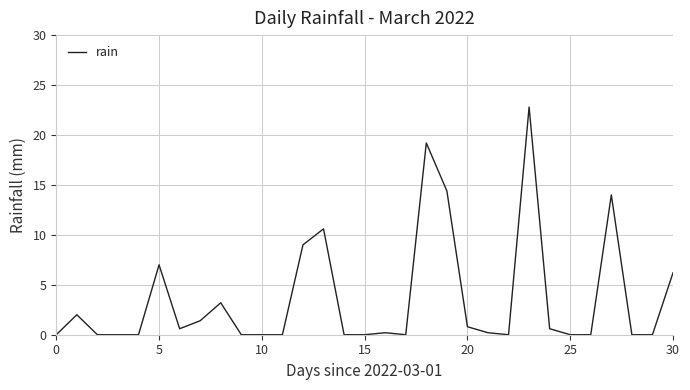

Reading left to right, what are all the values shown in this chart?

0.0	2.0	0.0	0.0	0.0	7.0	0.6	1.4	3.2	0.0	0.0	0.0	9.0	10.6	0.0	0.0	0.2	0.0	19.2	14.4	0.8	0.2	0.0	22.8	0.6	0.0	0.0	14.0	0.0	0.0	6.2